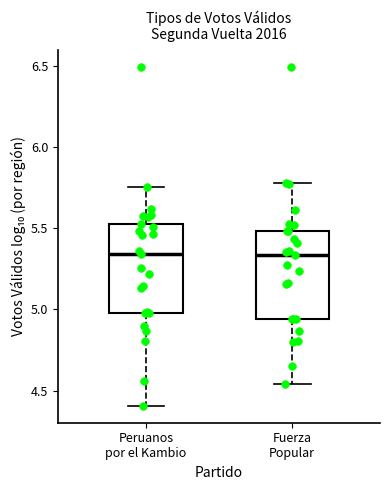

Reading left to right, transcribe this box plot: for each box, give where its median line is, the range the box spans, and where its two whiskers end, as read against the y-axis. The values are not printed on the chart, so give them approximately, as read against the axis.

Peruanos por el Kambio: median 5.35, box 5.00 to 5.50, whiskers 4.40 to 5.75
Fuerza Popular: median 5.35, box 4.95 to 5.50, whiskers 4.55 to 5.80